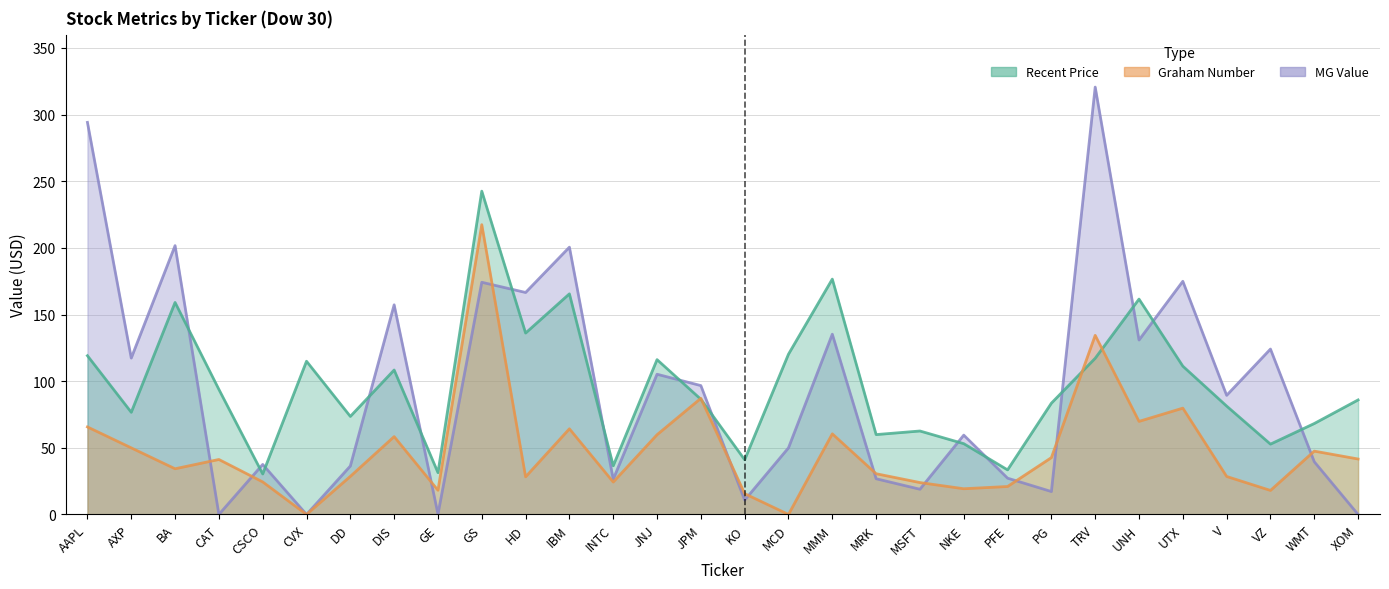

What is the difference between the MG Value values at BA and JNJ?

96.5